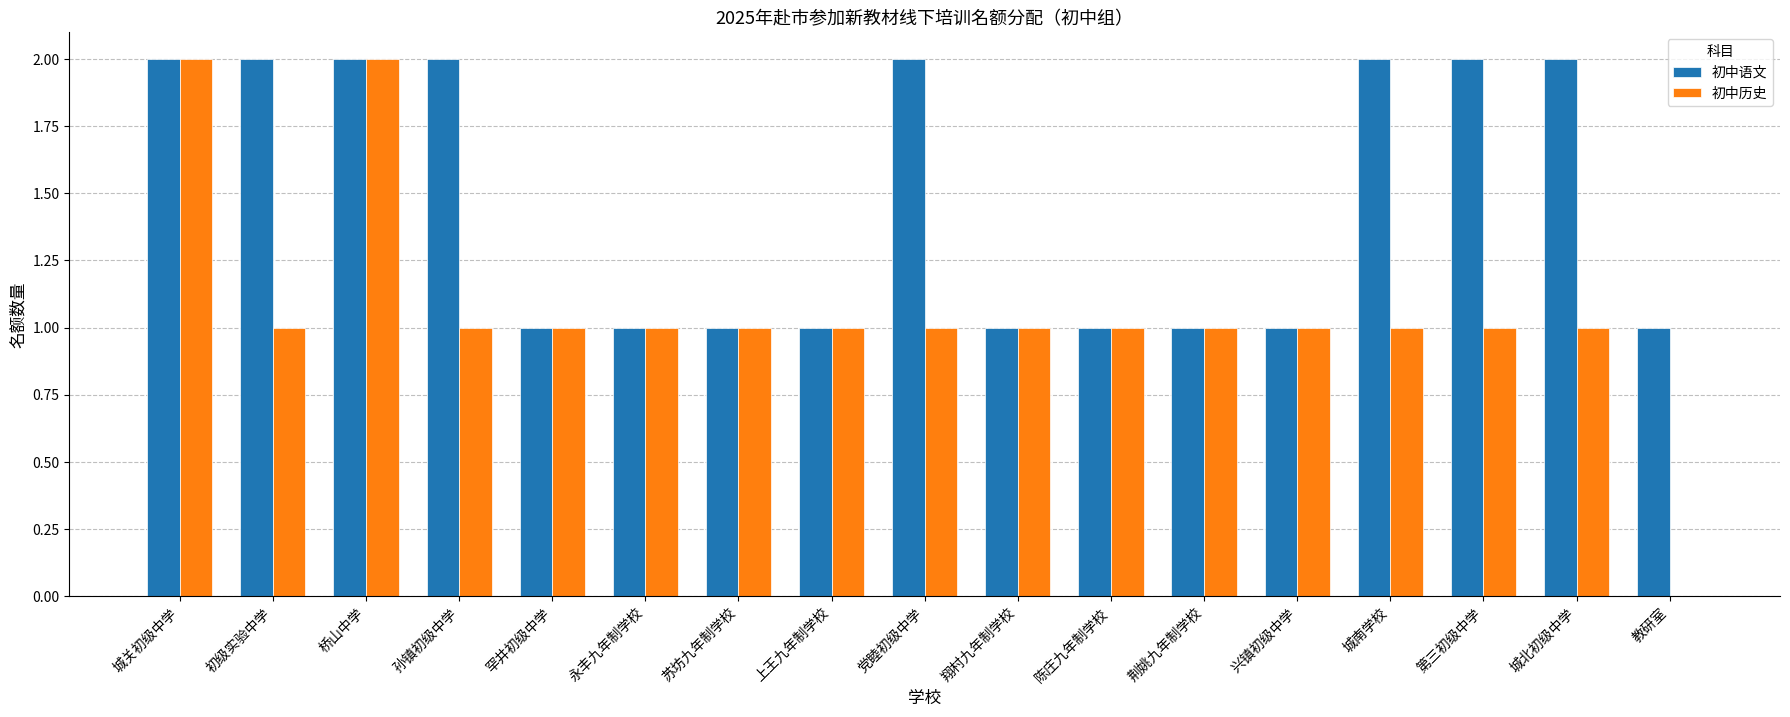

Which series has the largest total across all categories?

初中语文